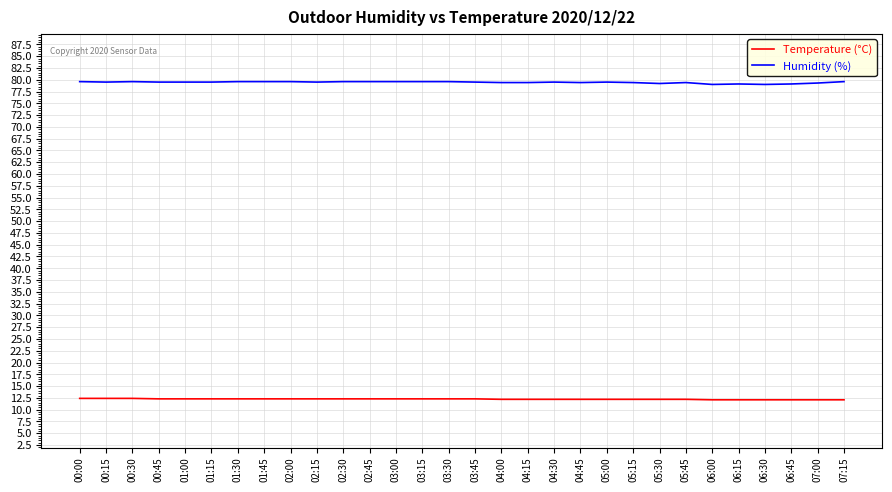

What position from the left is 03:15?

14